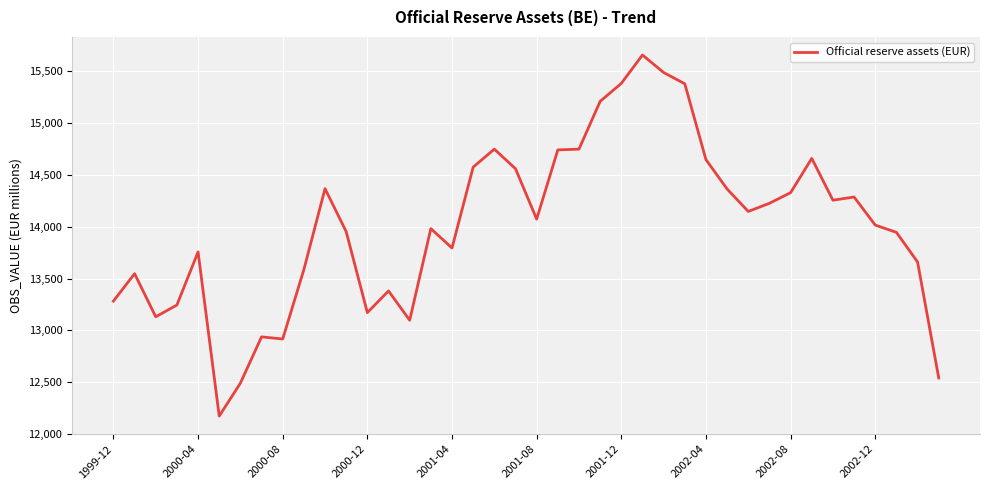

Which has a higher value, 2000-12 or 2001-08?

2001-08